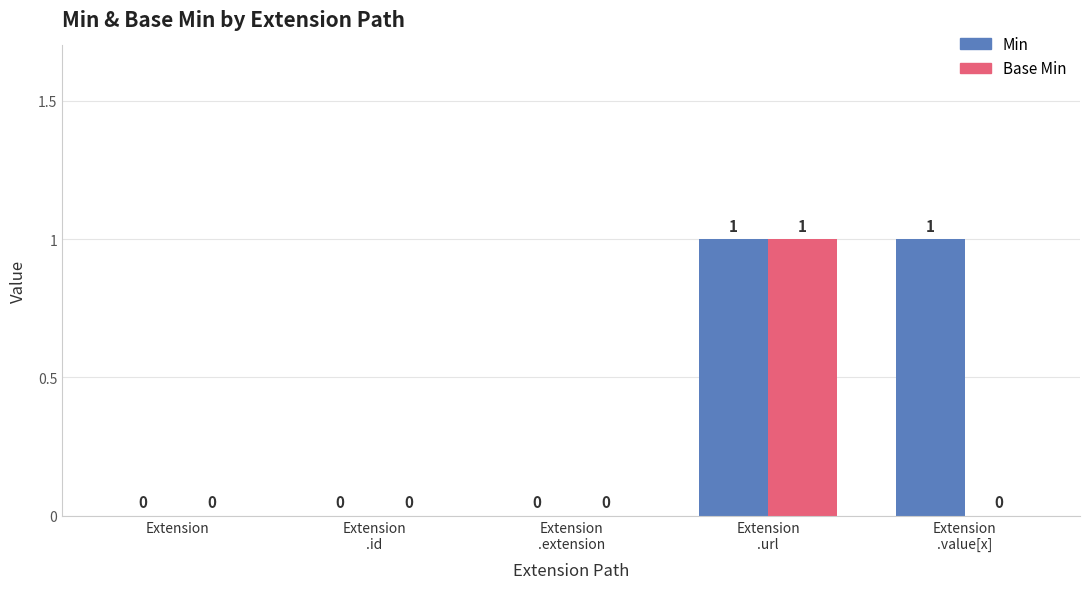

The value of Base Min at Extension
.value[x] is 1. True or false?

False